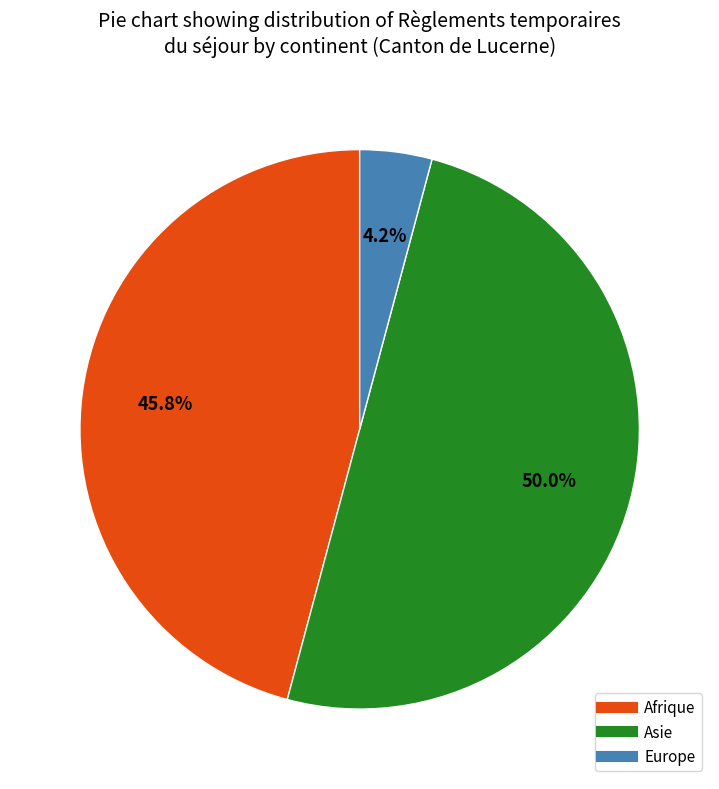

Count the number of slices in the pie.

3